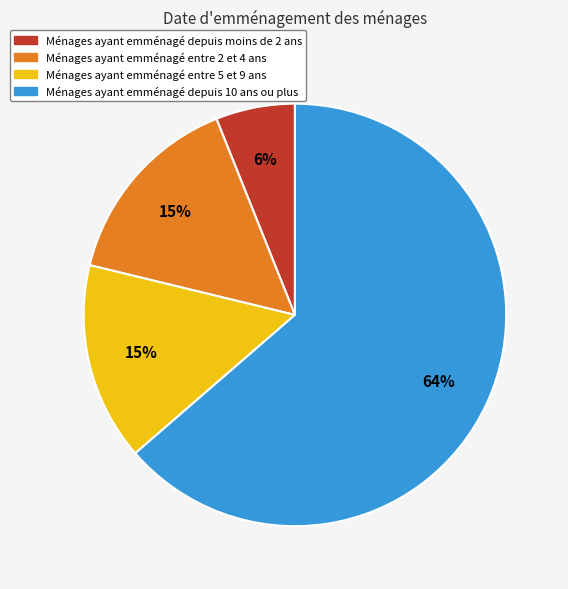

Which slice represents more than half of the pie?

Ménages ayant emménagé depuis 10 ans ou plus